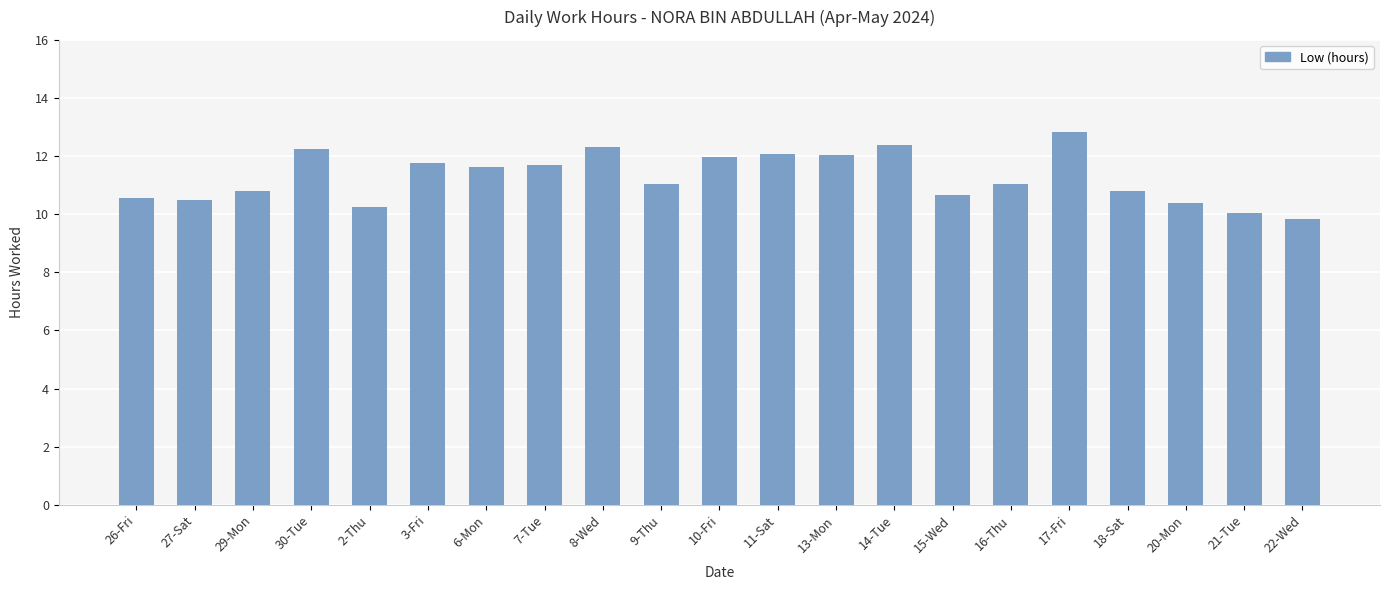

How many bars are there in total?

21